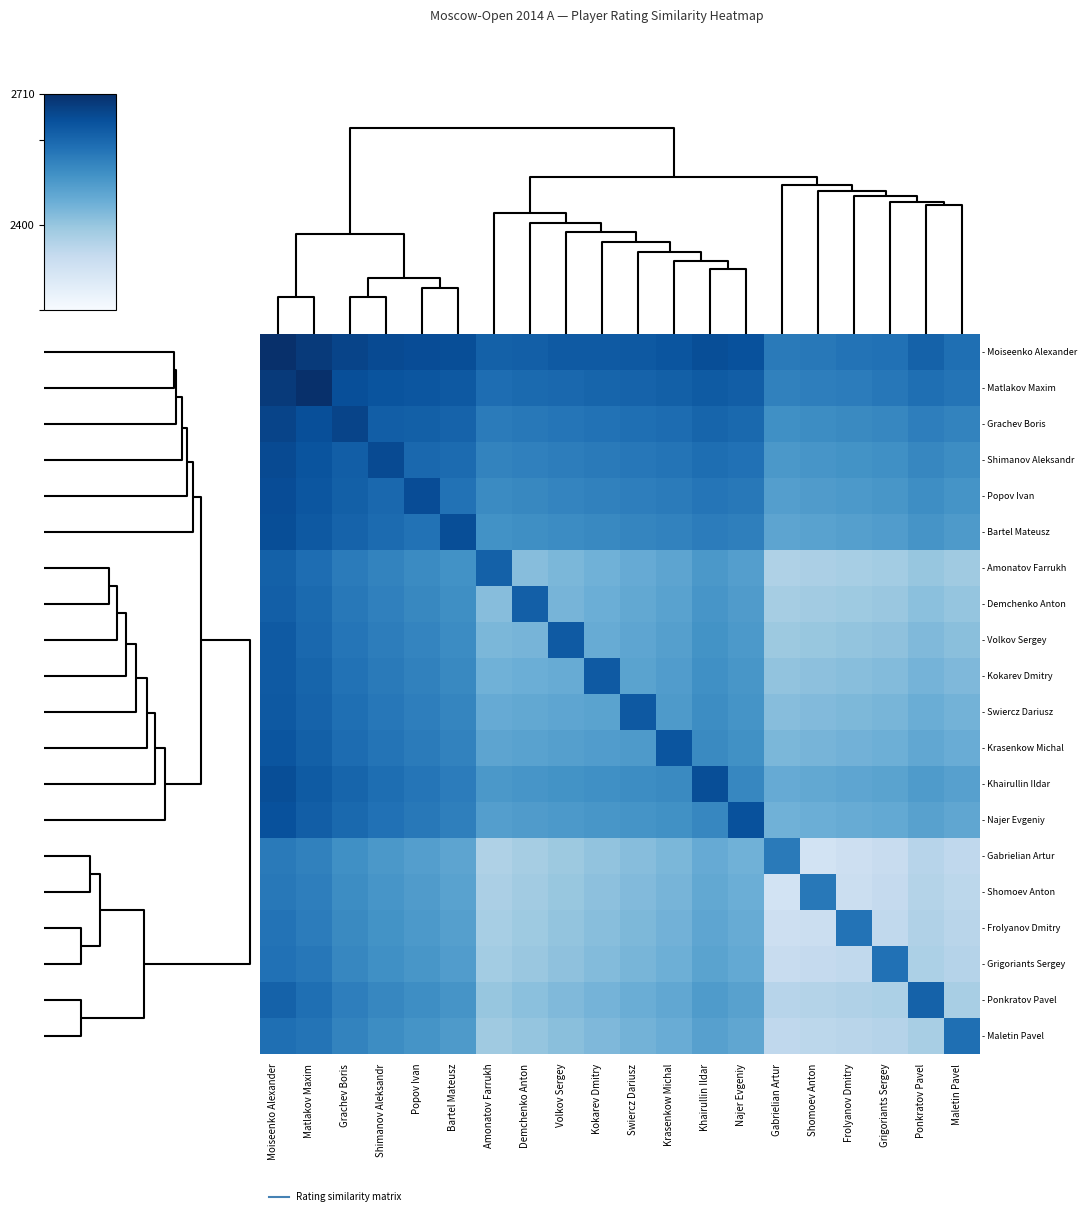

Between Amonatov Farrukh and Kokarev Dmitry, which is larger?

Kokarev Dmitry